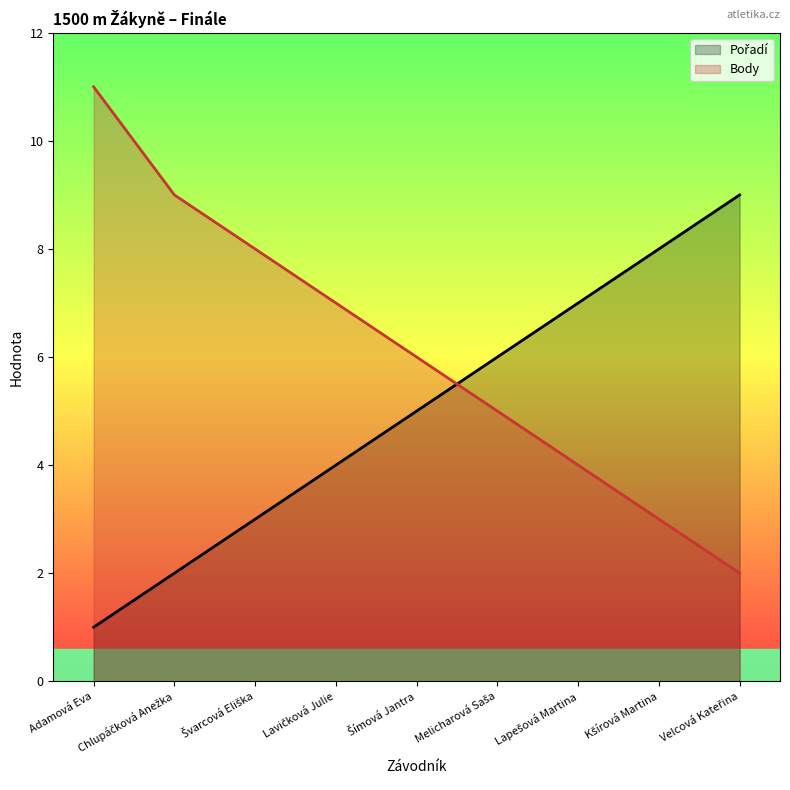

What is the average value of the Body series?

6